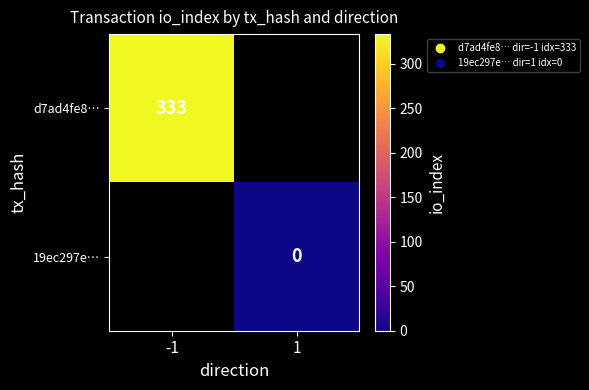

The value of d7ad4fe8… at -1 is 96. True or false?

False